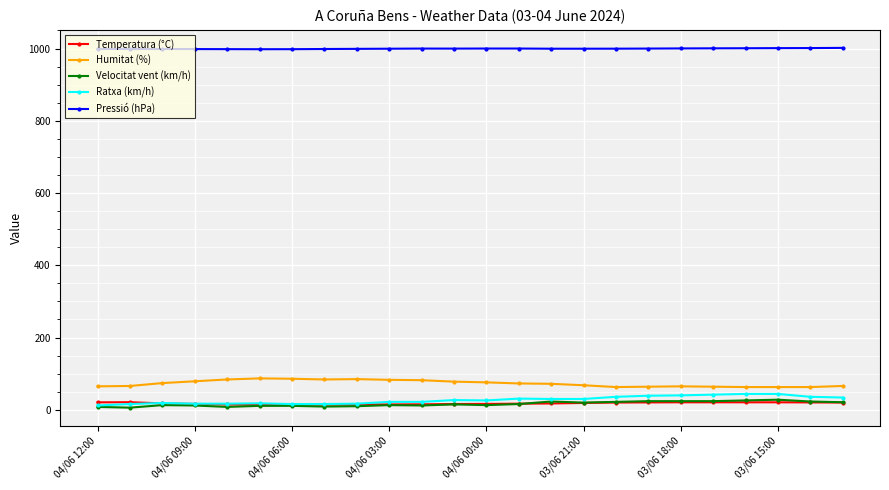

True or false: Pressió (hPa) and Temperatura (°C) intersect in this chart.

False